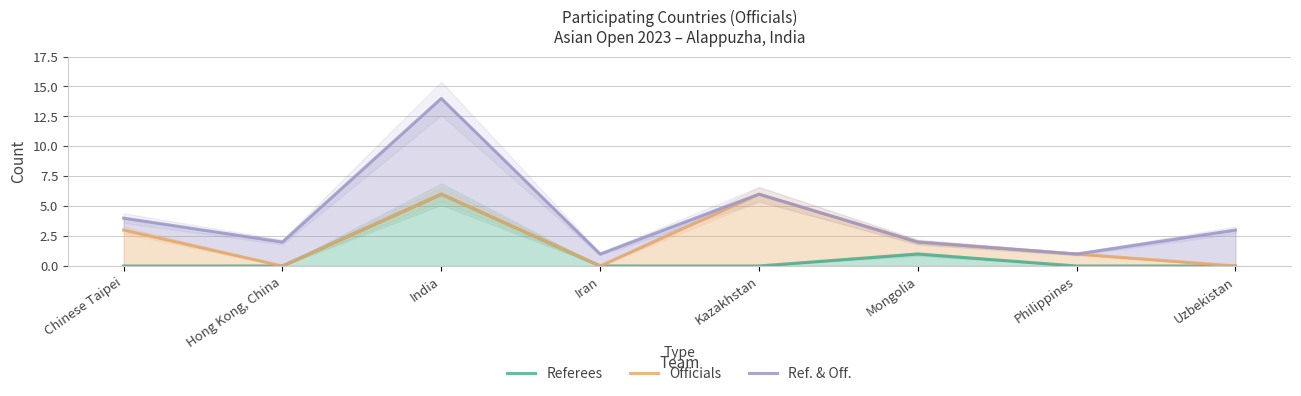

Count the number of categories in the chart.

8